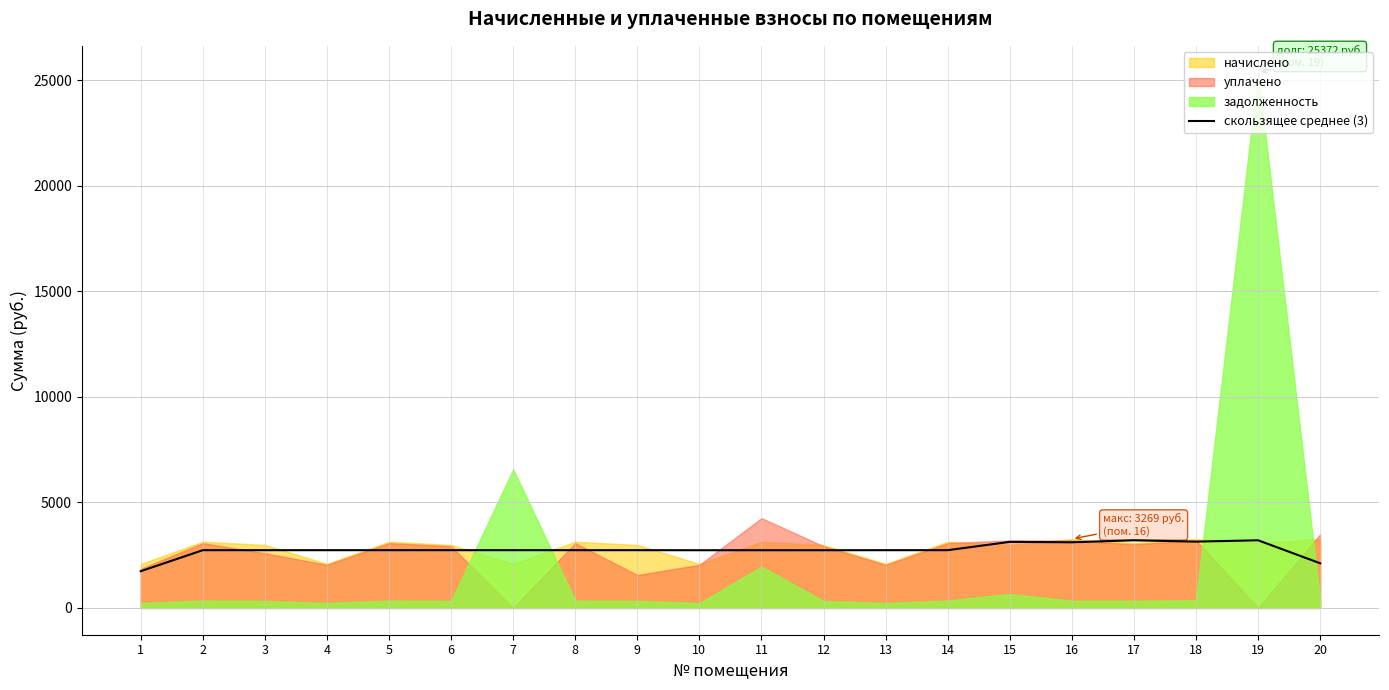

The value of скользящее среднее (3) at 3 is 3982.7. True or false?

False